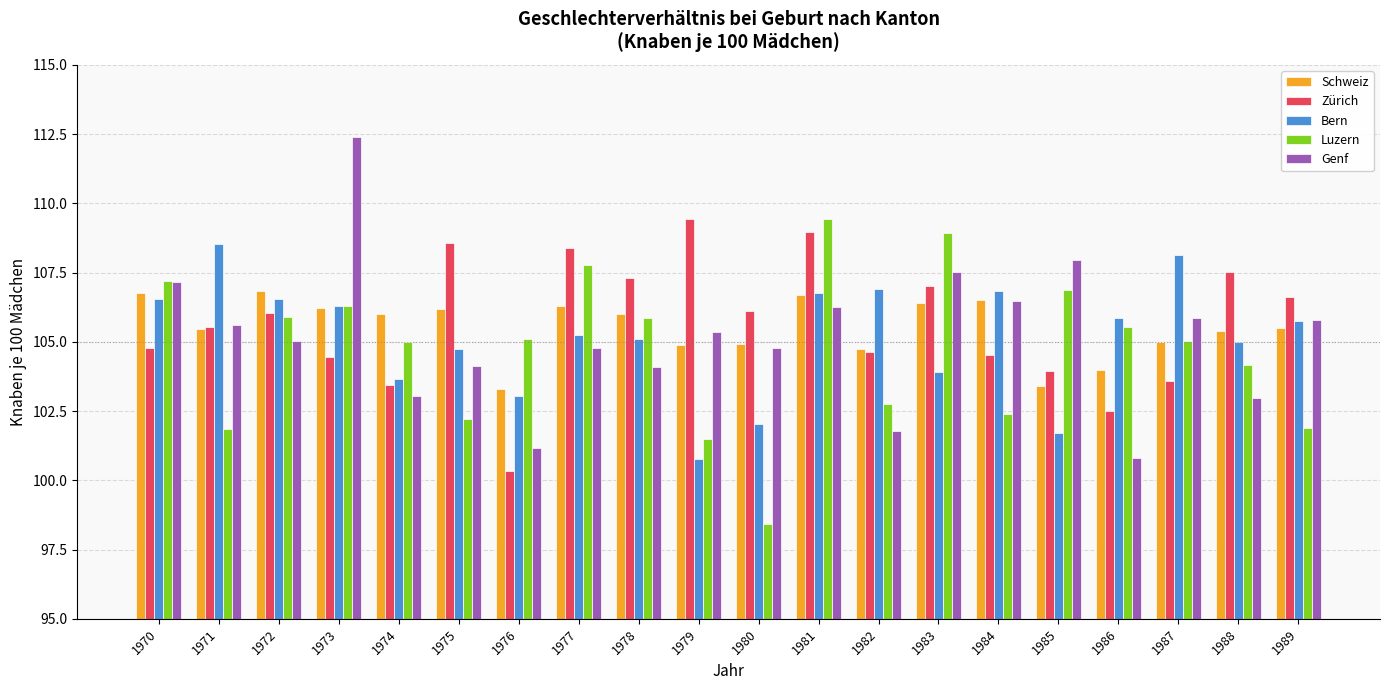

True or false: Bern has a value of 105.1 at 1978.

True